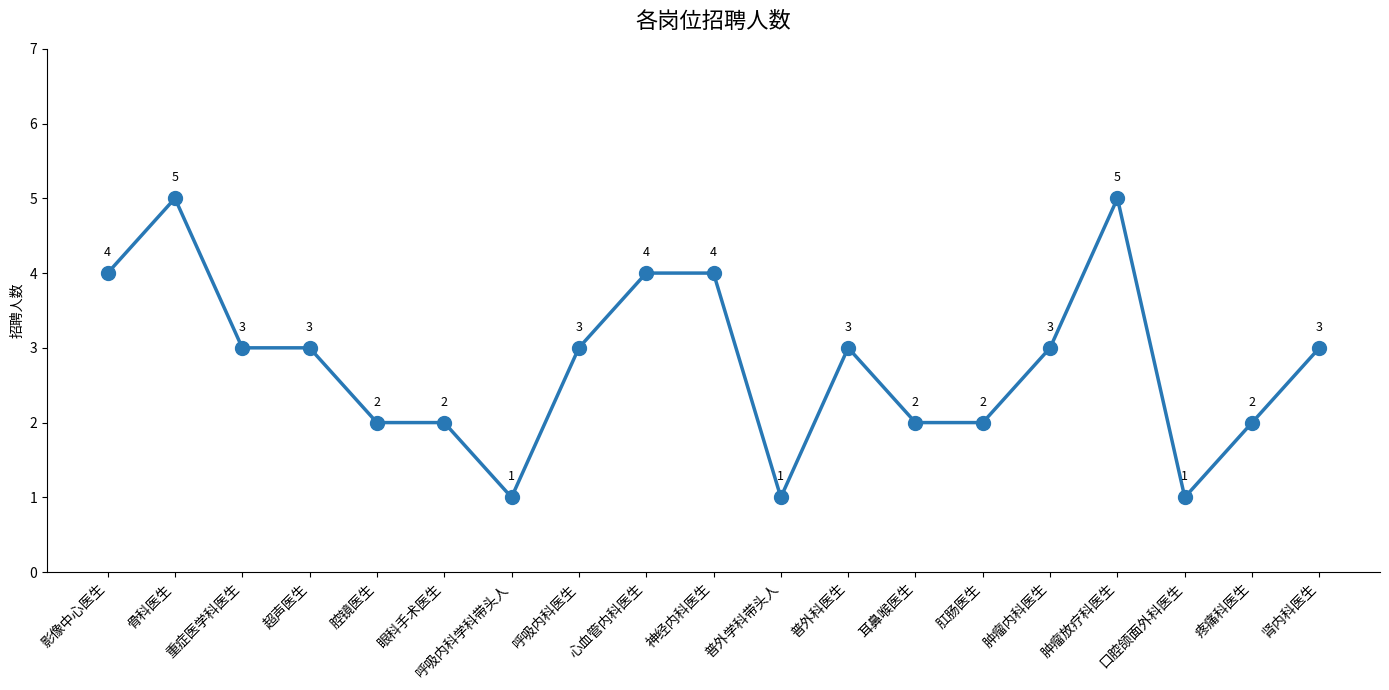

What is the sum of all values?

53